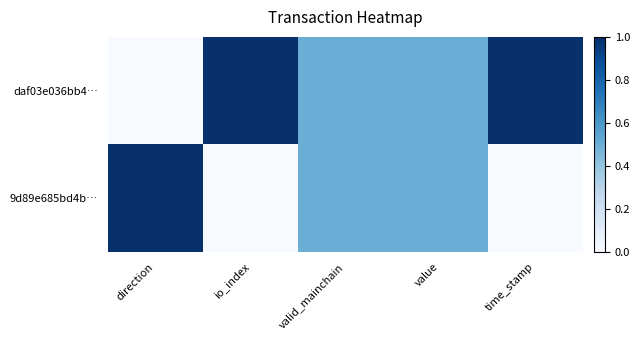

Reading left to right, transcribe all the data shown in this chart.

daf03e036bb4…: direction=0.0	io_index=1.0	valid_mainchain=0.5	value=0.5	time_stamp=1.0
9d89e685bd4b…: direction=1.0	io_index=0.0	valid_mainchain=0.5	value=0.5	time_stamp=0.0